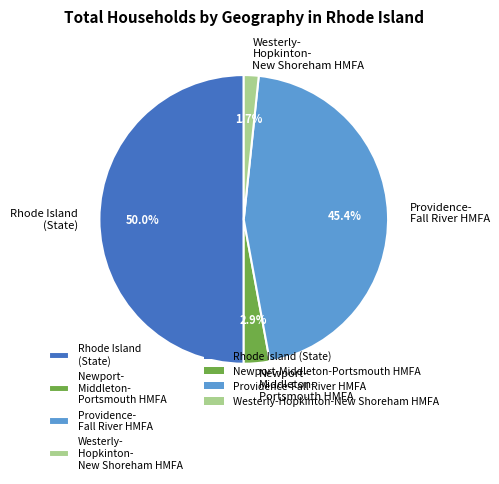

Does Providence- Fall River HMFA account for over 50% of the chart?

No